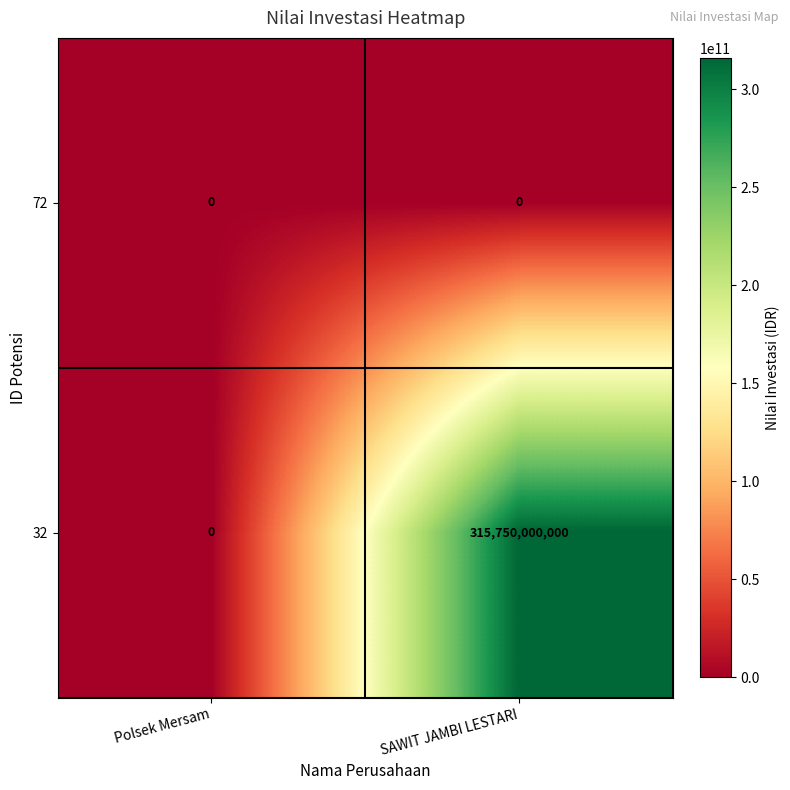

At which label is 32 closest to 157875000000?

Polsek Mersam